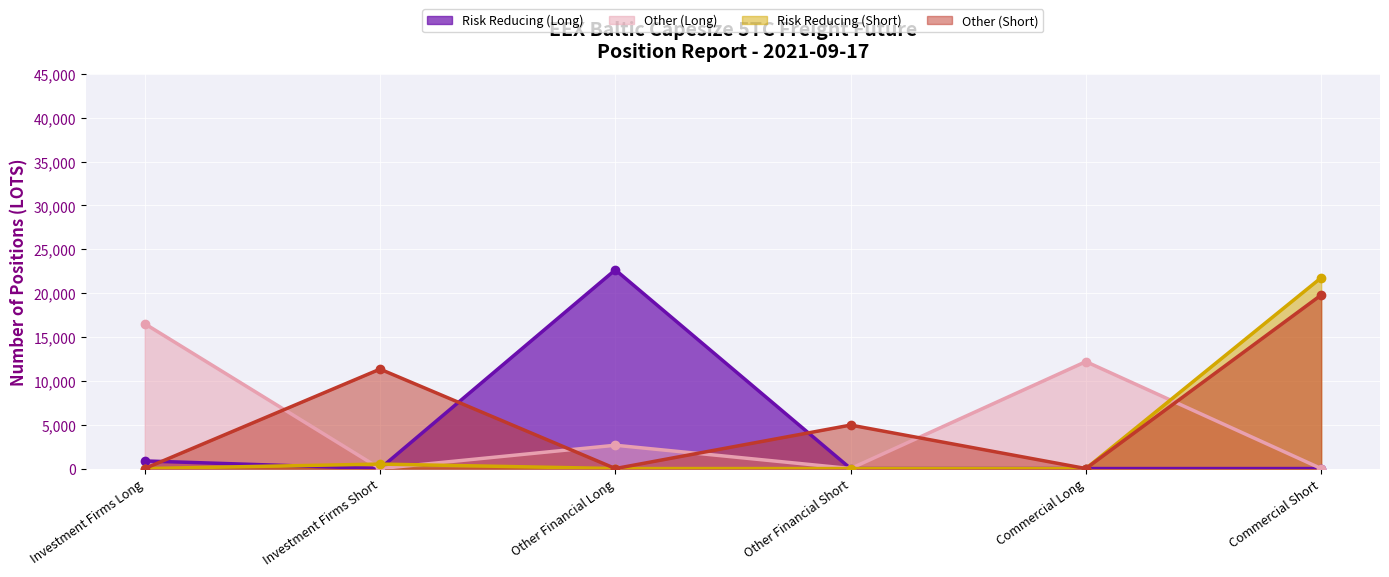

Which category has the lowest value across all series?

Investment Firms Short